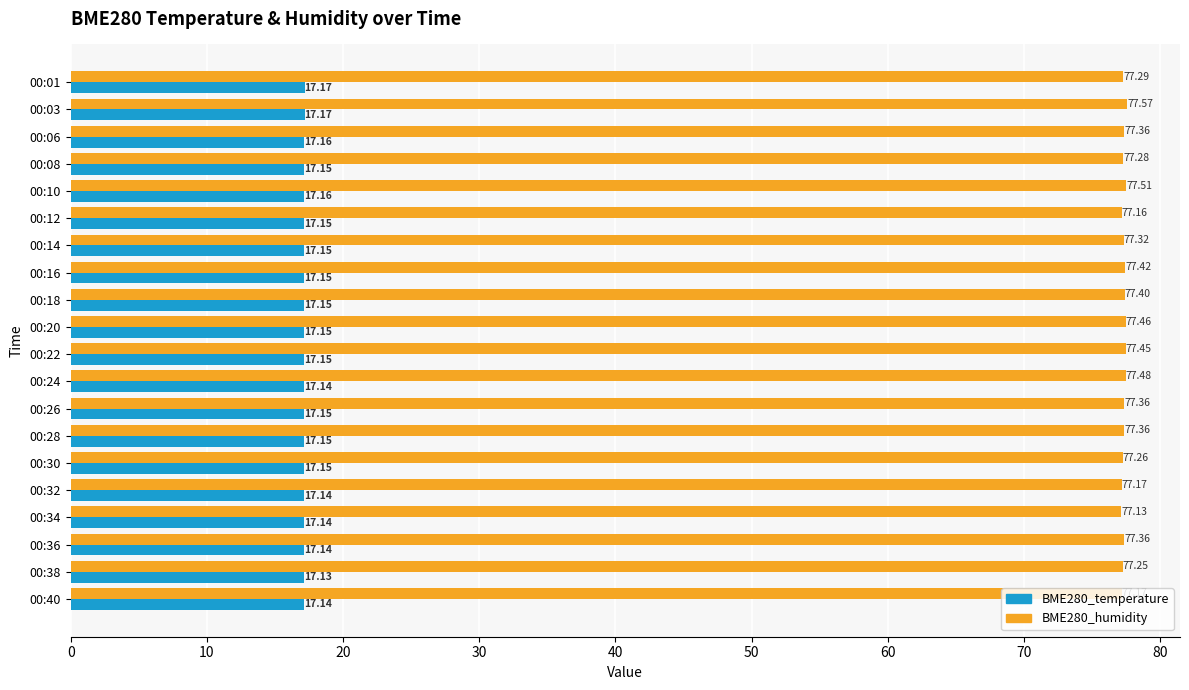

Count the BME280_temperature values in the range 17 to 18.

20